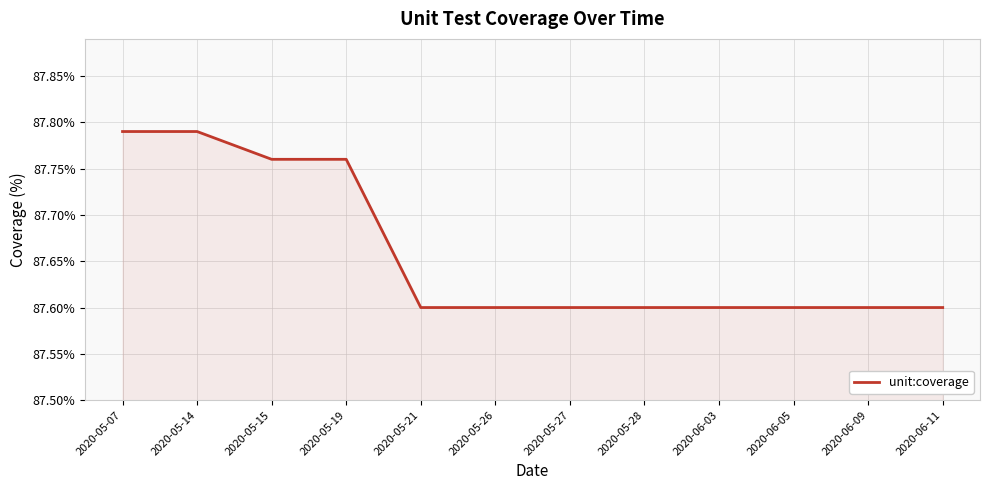

How many series are shown in this chart?

1